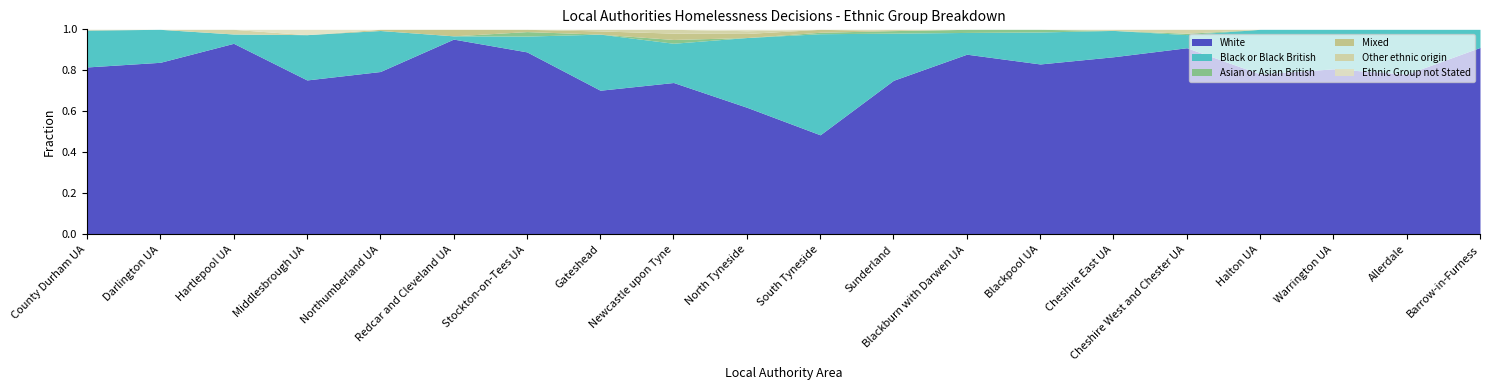

What is the spread (max minus min) of values at Halton UA?

54